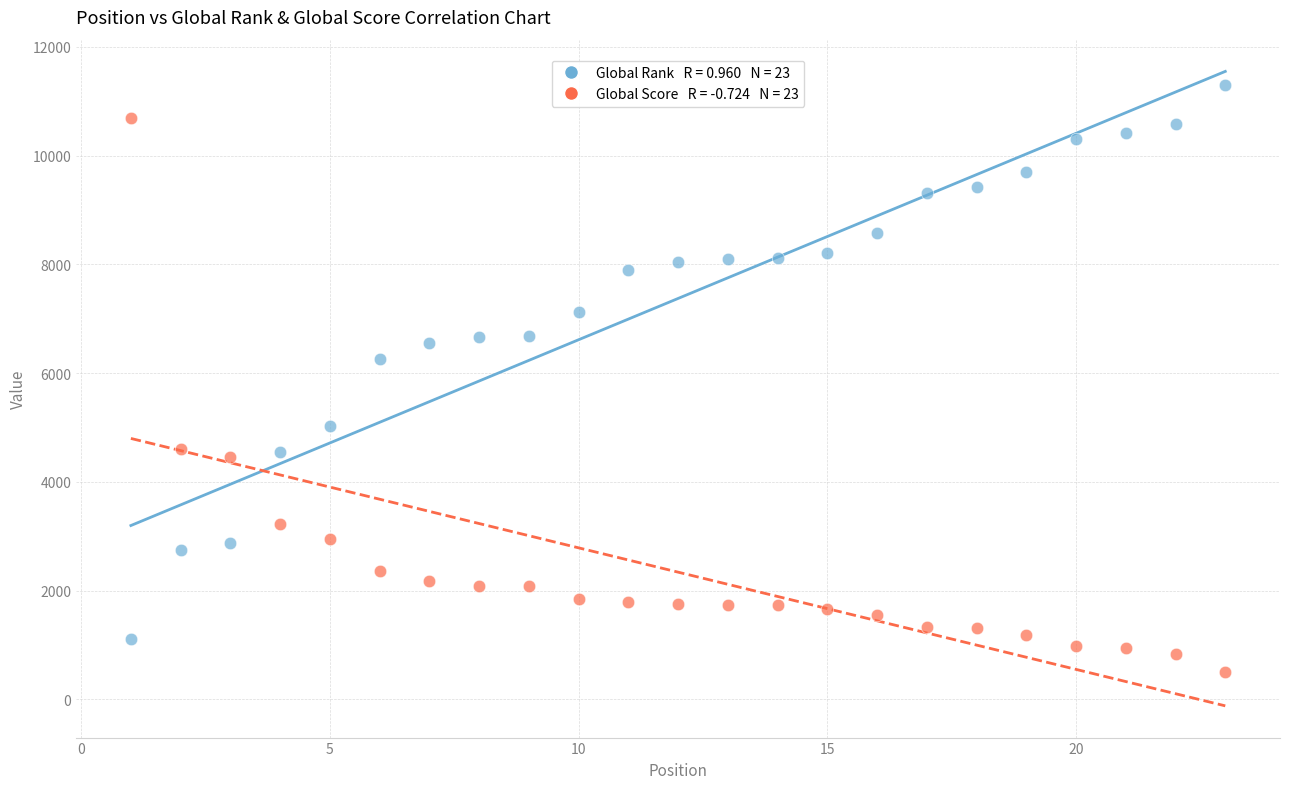

Across all data points, what is the range of Y values (max minus min)?

10798